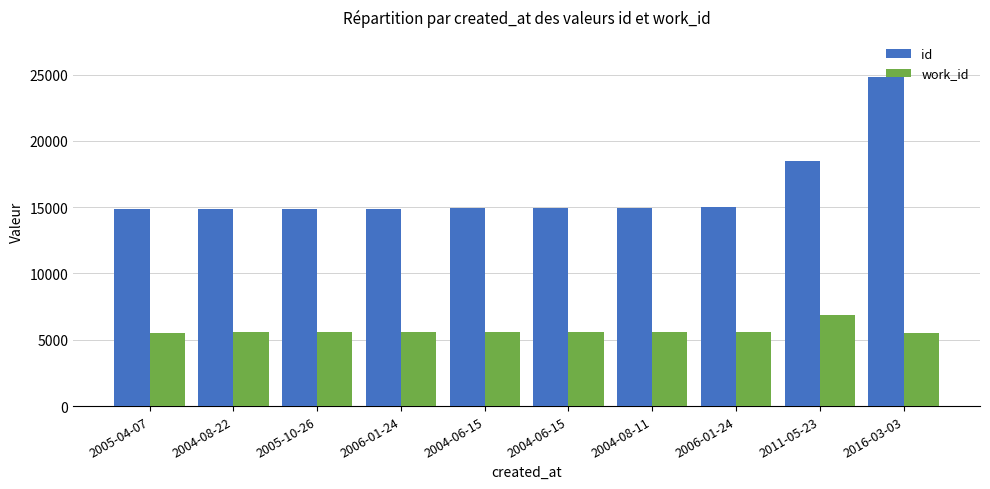

Which series has the widest spread of values?

id